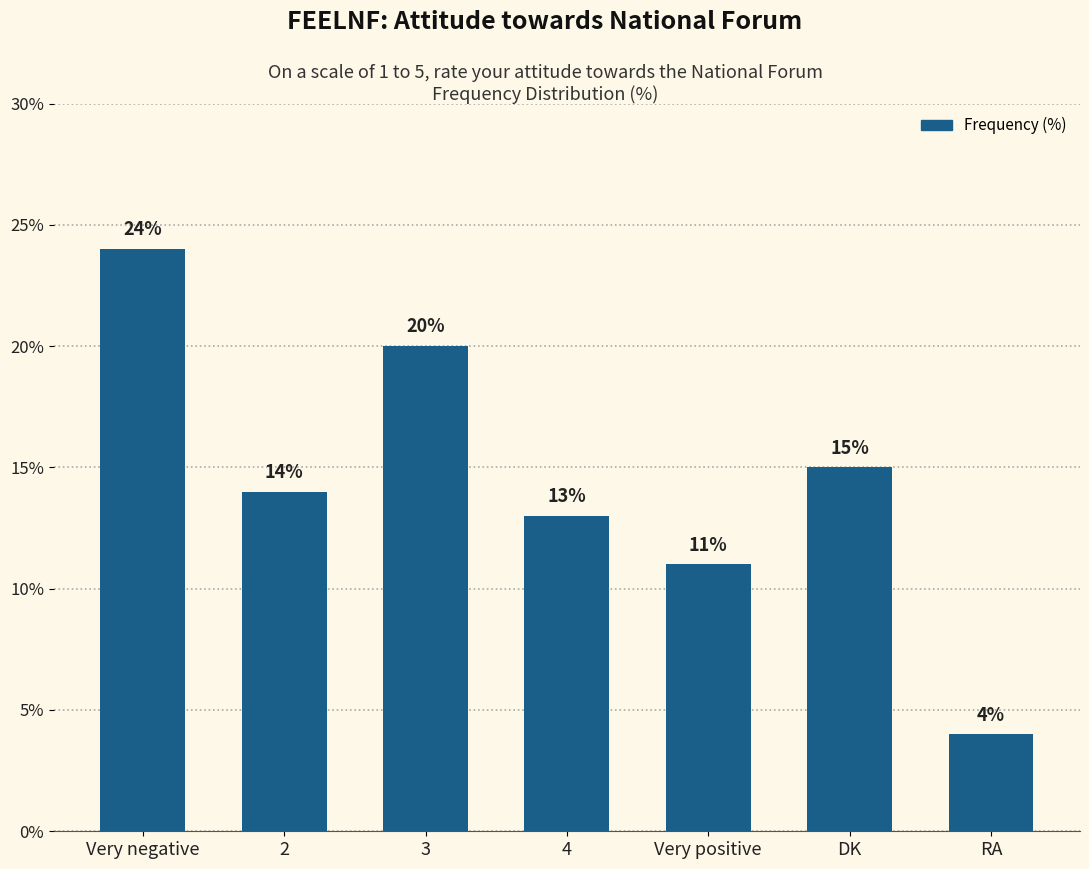

How many data points does each series have?

7